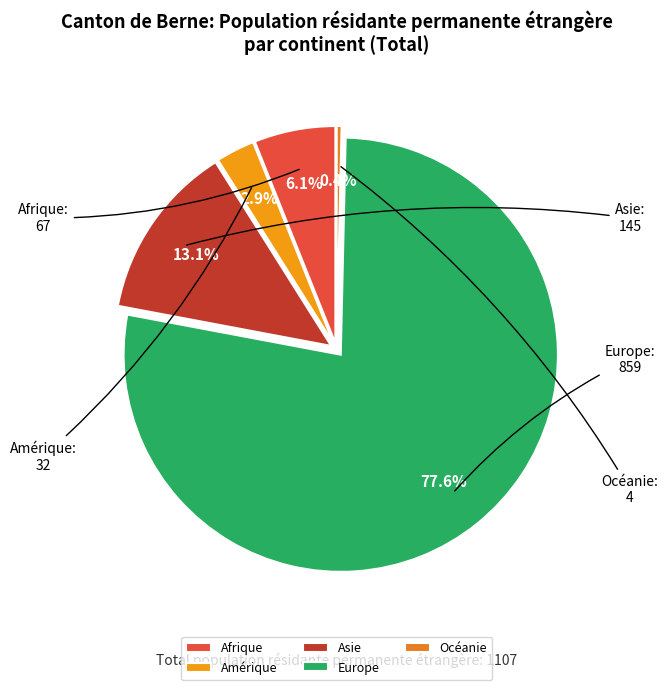

Approximately how many times larger is the value at Afrique compared to Asie?

0.5